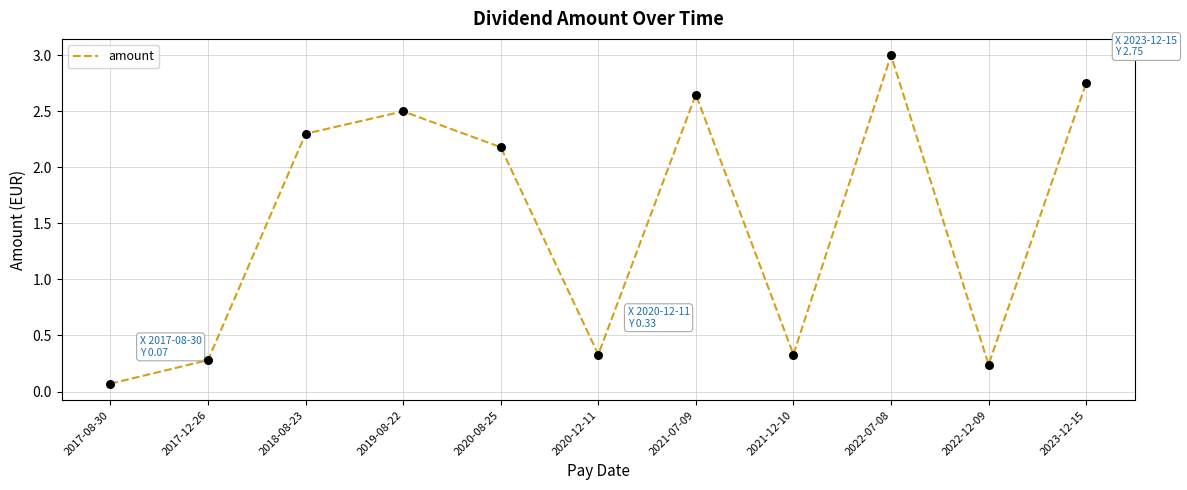

Which has a higher value, 2020-12-11 or 2020-08-25?

2020-08-25